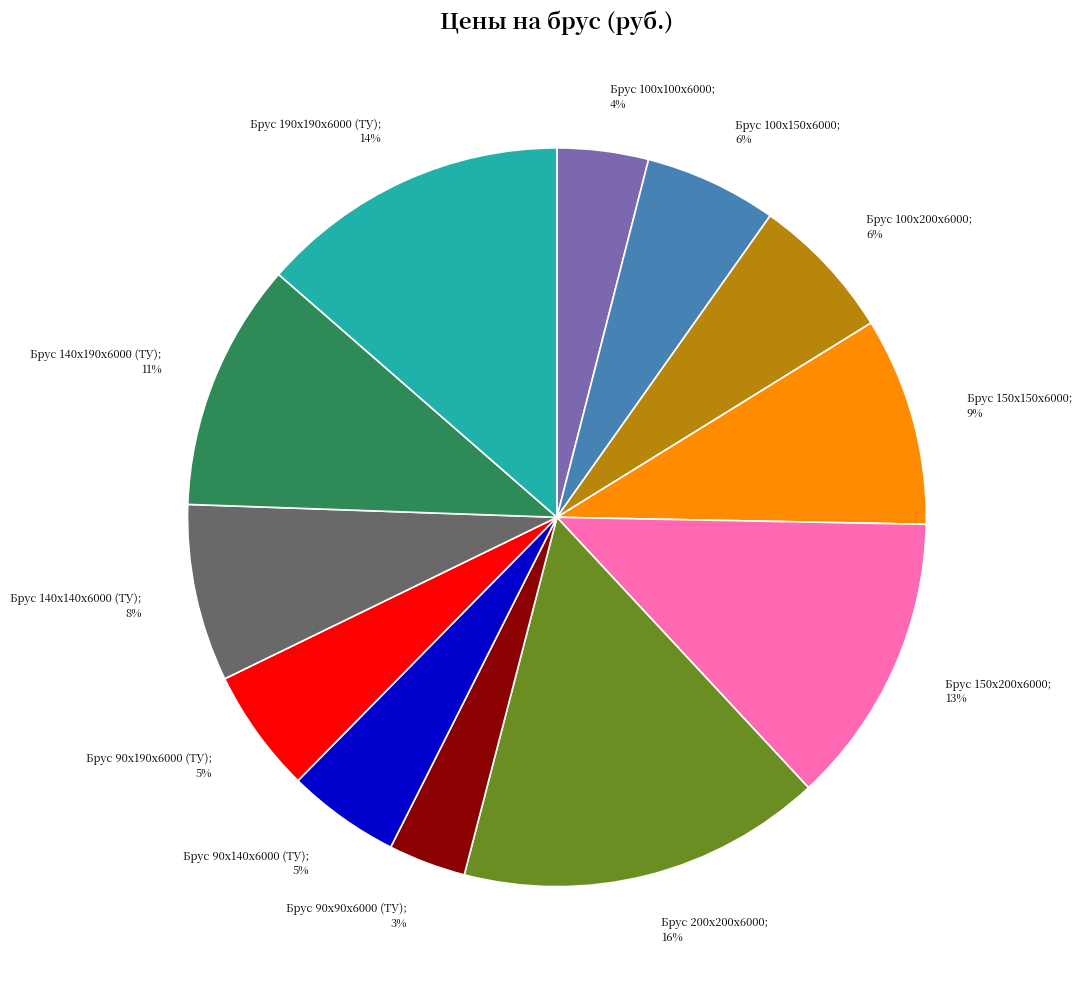

Is there a majority slice in this chart?

No